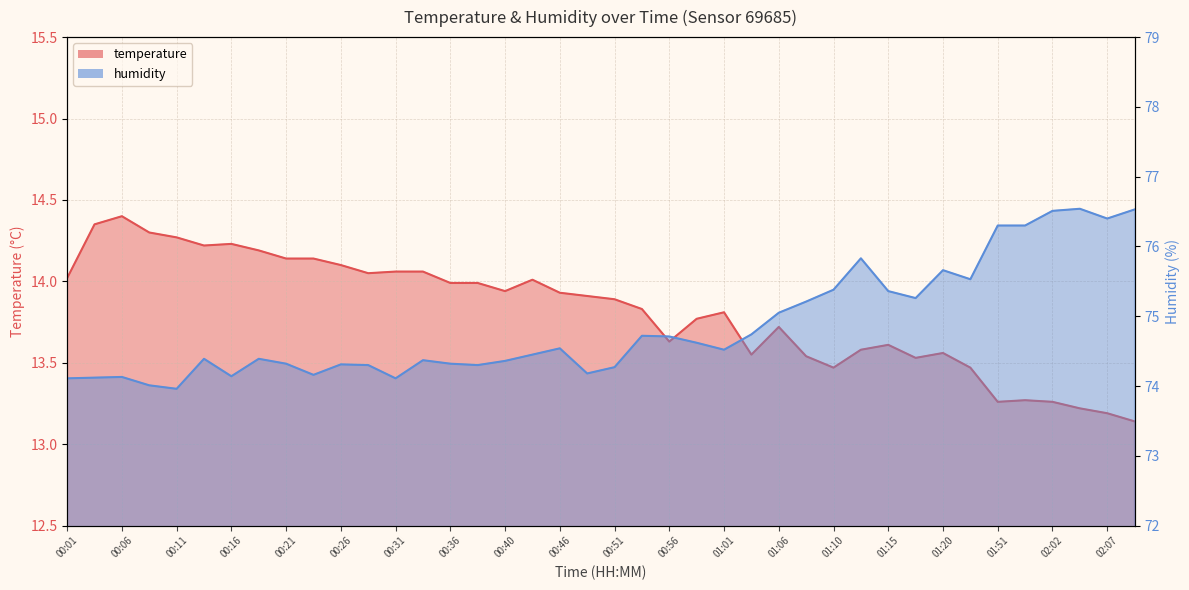

Does the chart display data point markers on the line(s)?

No